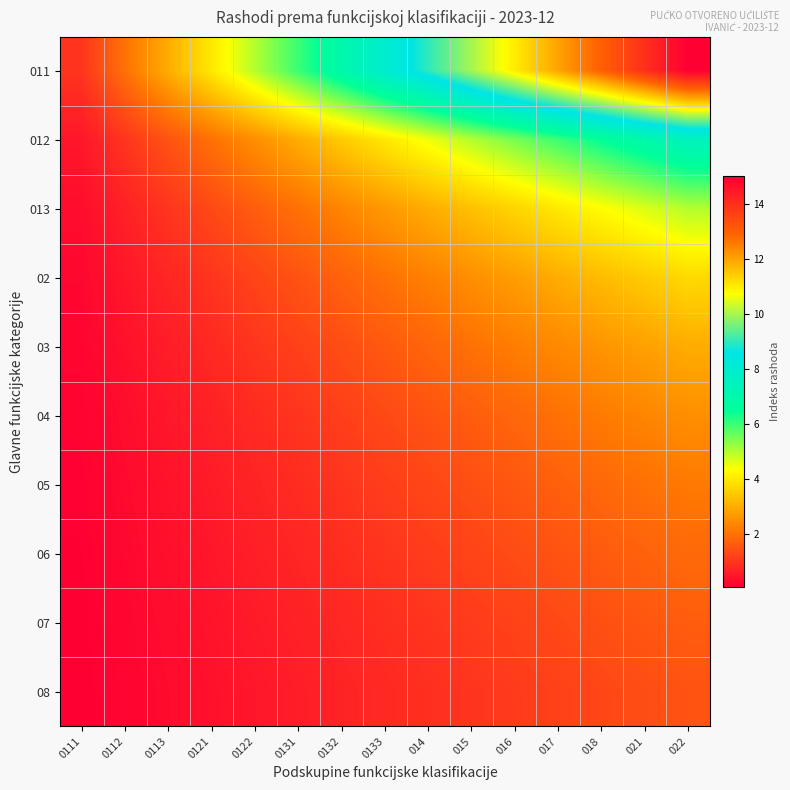

Between 021 and 022, which series saw the biggest shift?

011